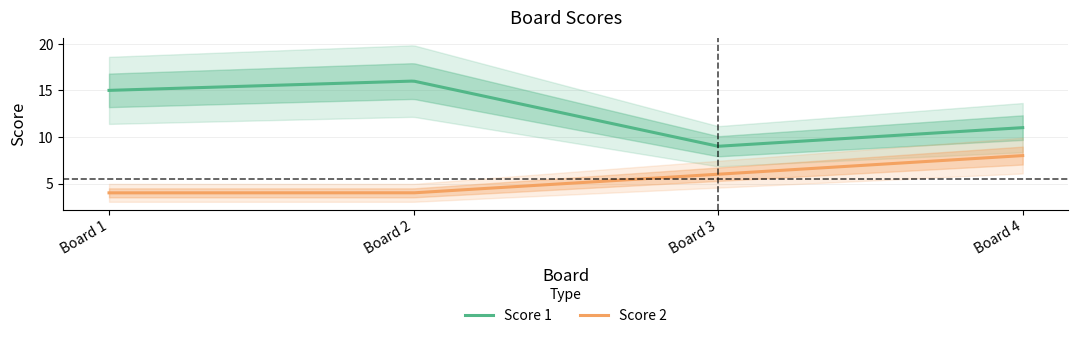

What is the difference between the second highest and second lowest values in the Score 1 series?

7.0